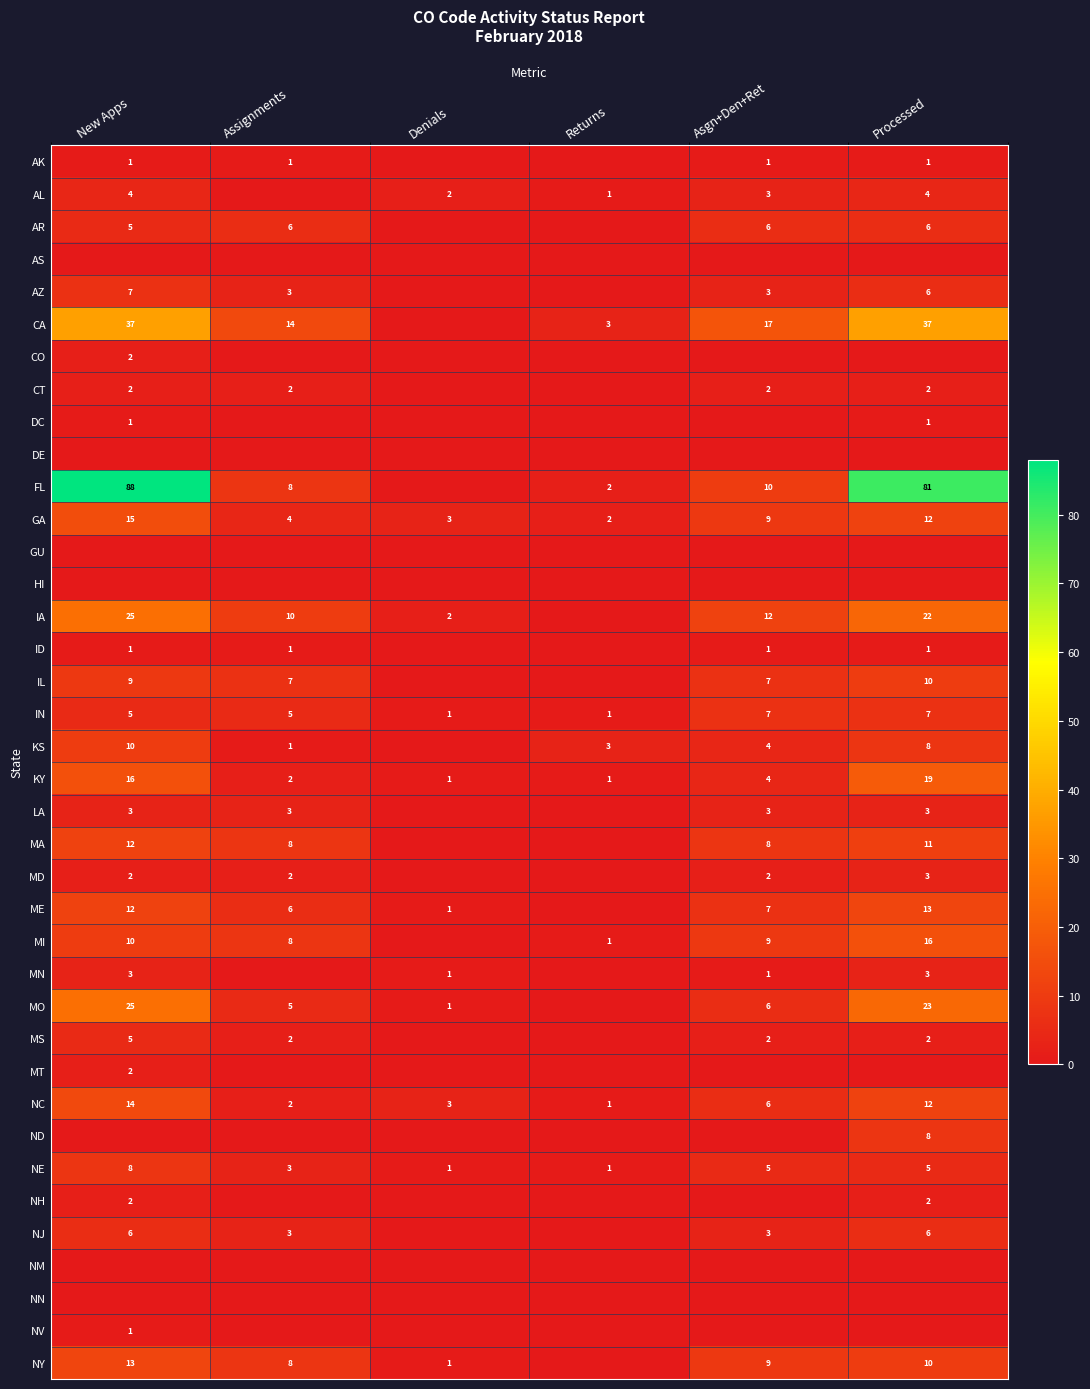

Which category has the highest value in the GA series?

New Apps